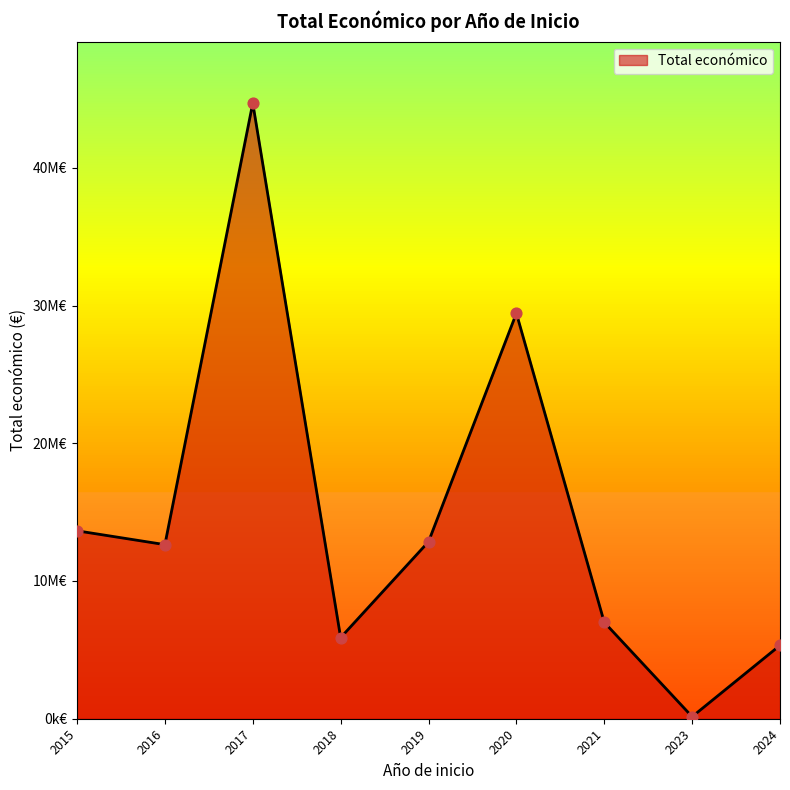

Which has a higher value, 2015 or 2020?

2020